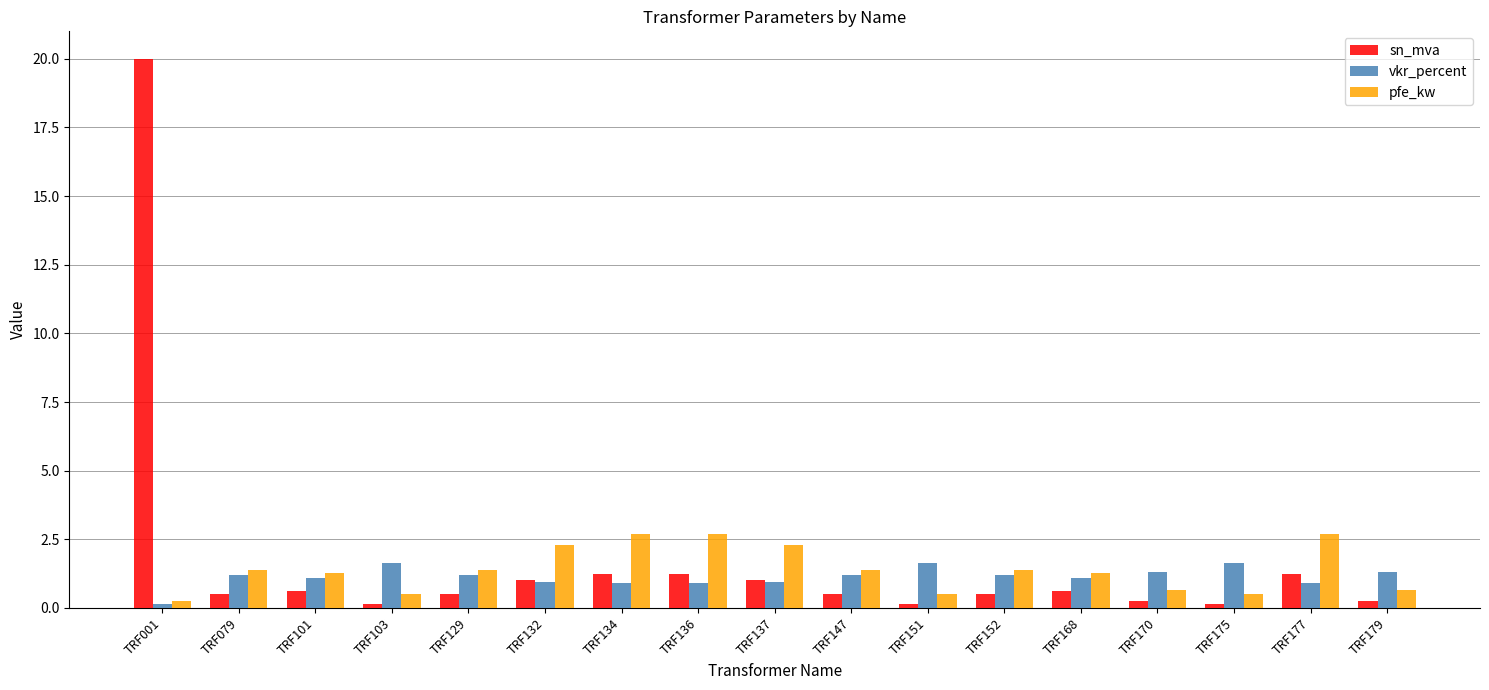

Does the chart contain any negative values?

No